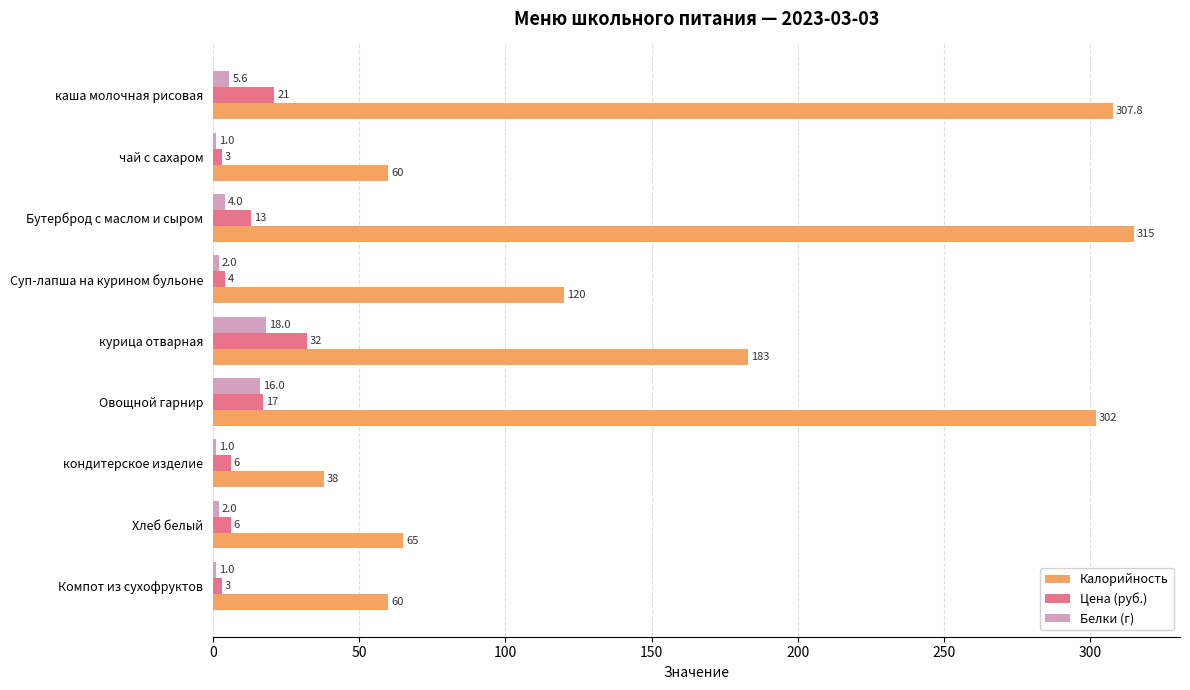

What is the sum of all Калорийность values?

1450.8